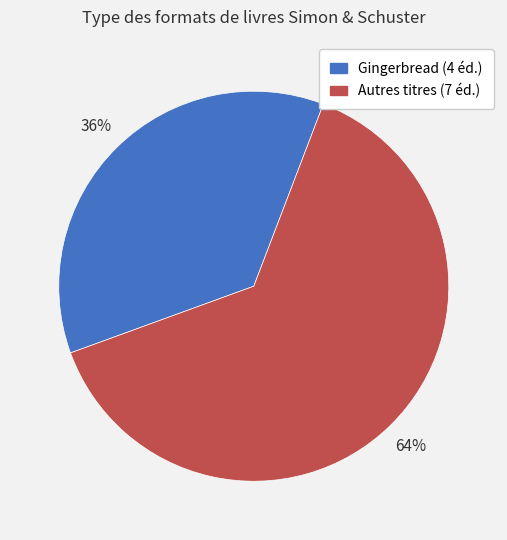

Does any single category account for the majority?

Yes